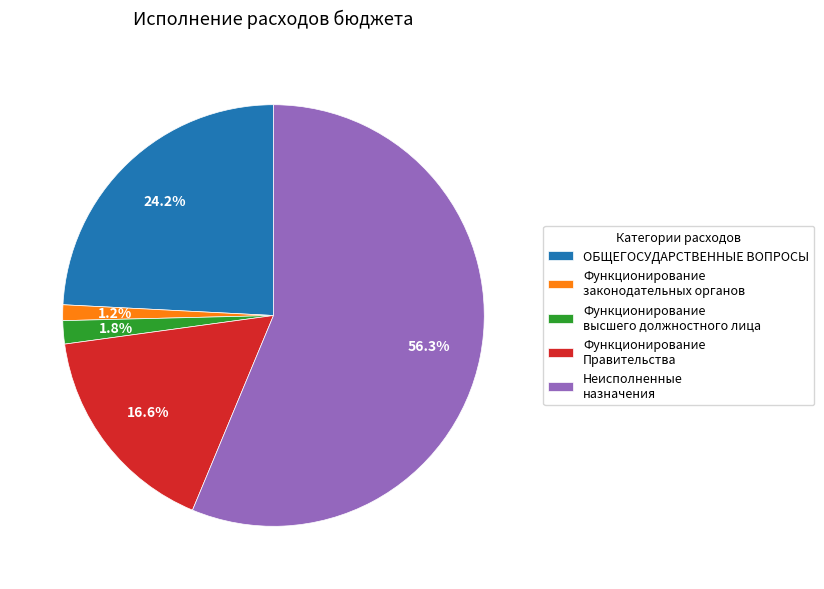

Which category has the biggest portion of the pie?

Неисполненные назначения